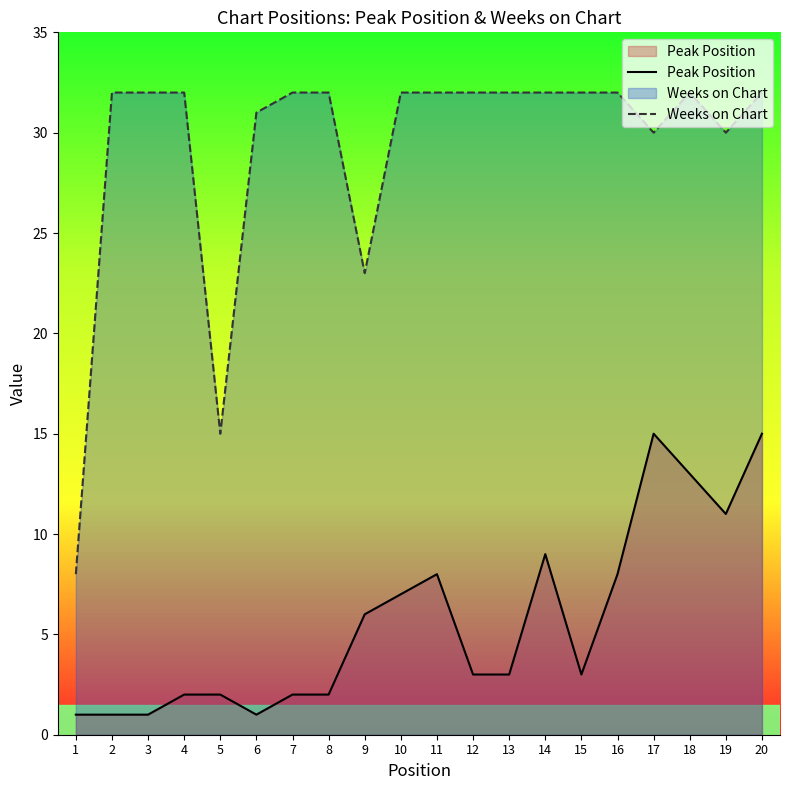

Which category has the lowest value across all series?

1